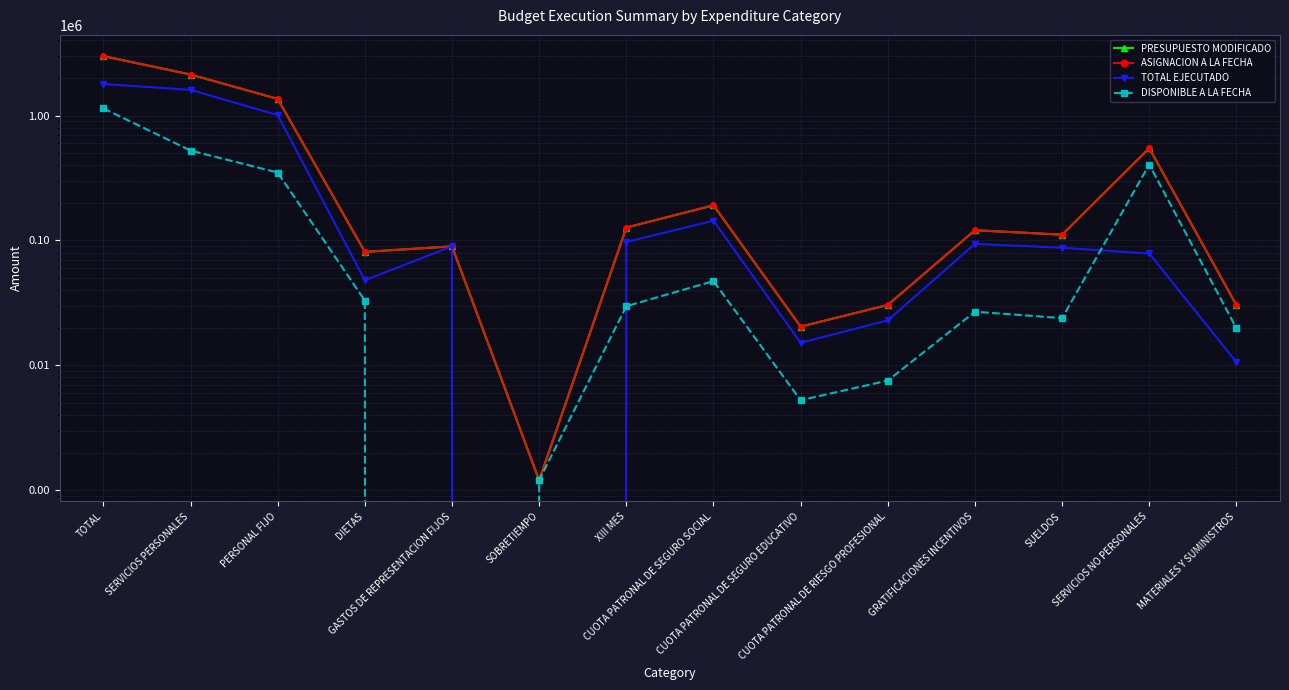

What is the total value across all series at MATERIALES Y SUMINISTROS?

91080.0